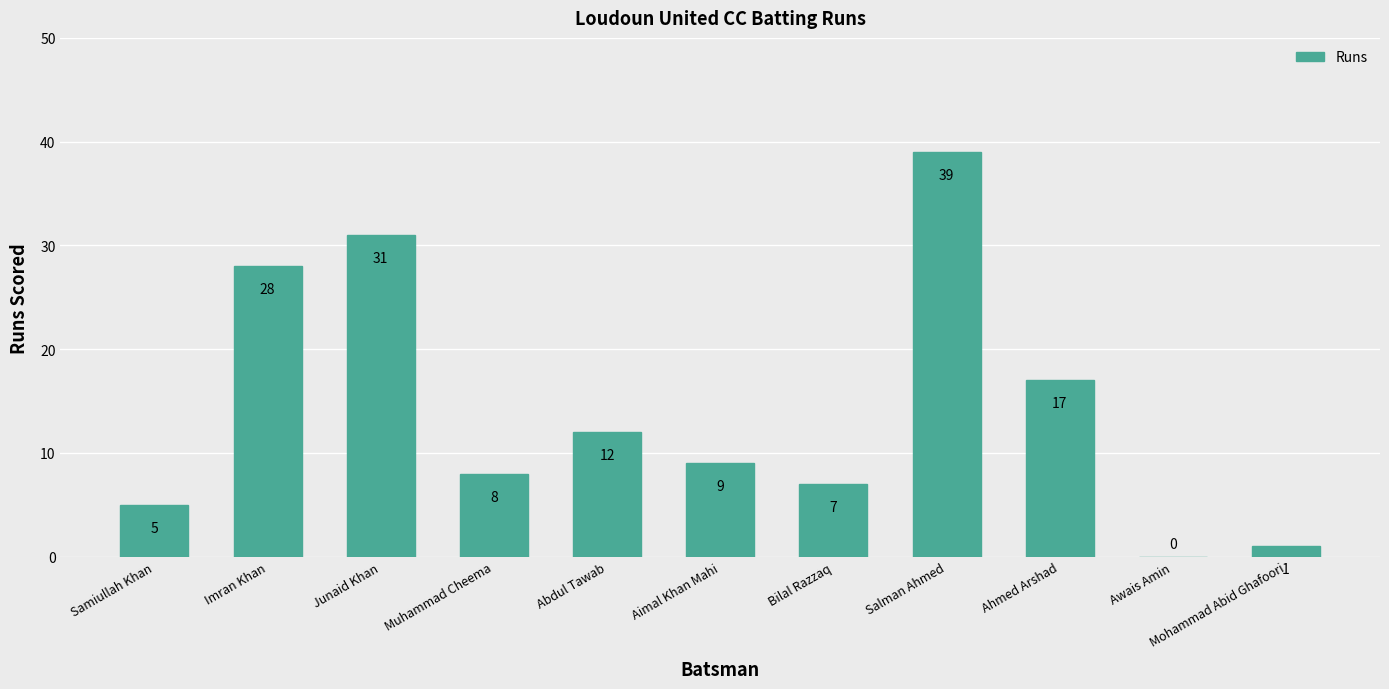

The value at Imran Khan is 38. True or false?

False